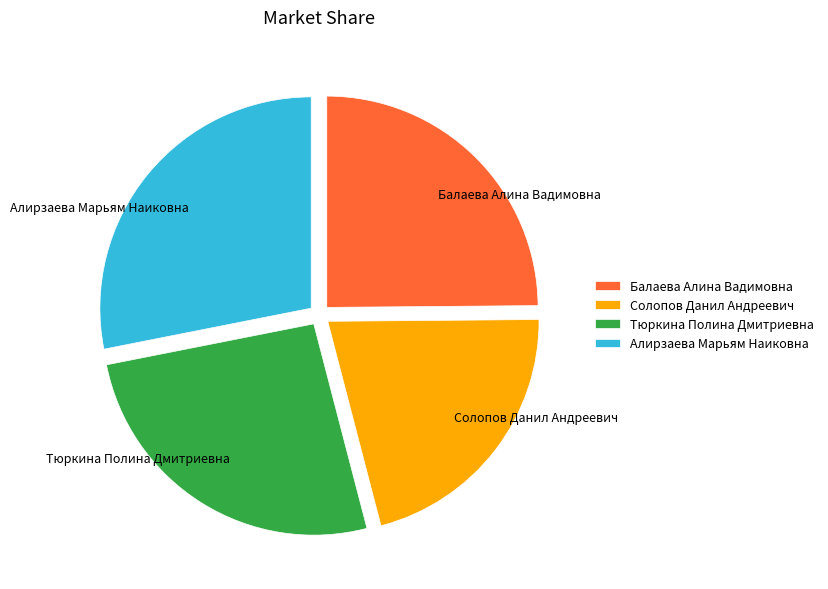

Is the sum of Балаева Алина Вадимовна and Тюркина Полина Дмитриевна greater than half?

Yes